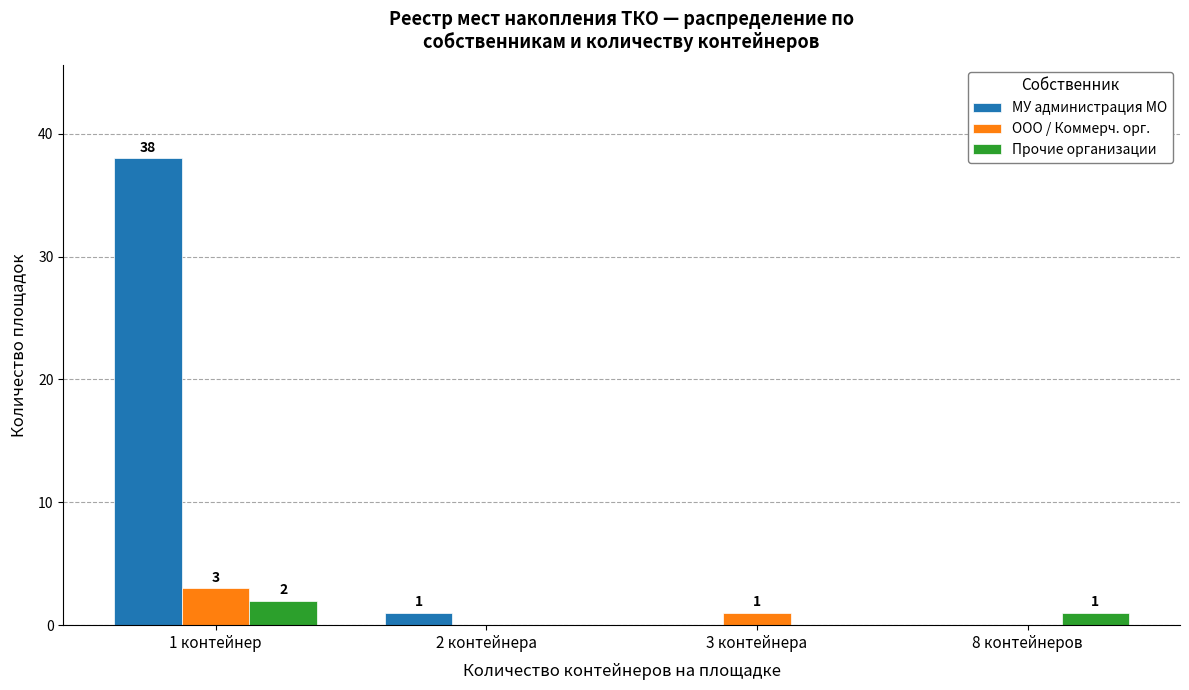

Is it true that МУ администрация МО equals 0 at 8 контейнеров?

True